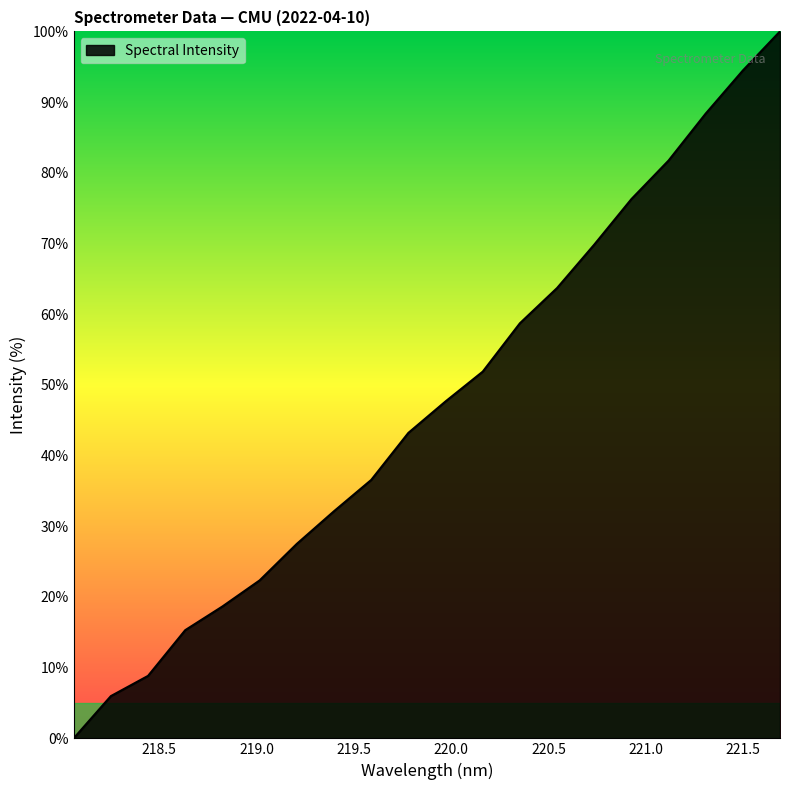

What is the greatest value displayed?

100.0